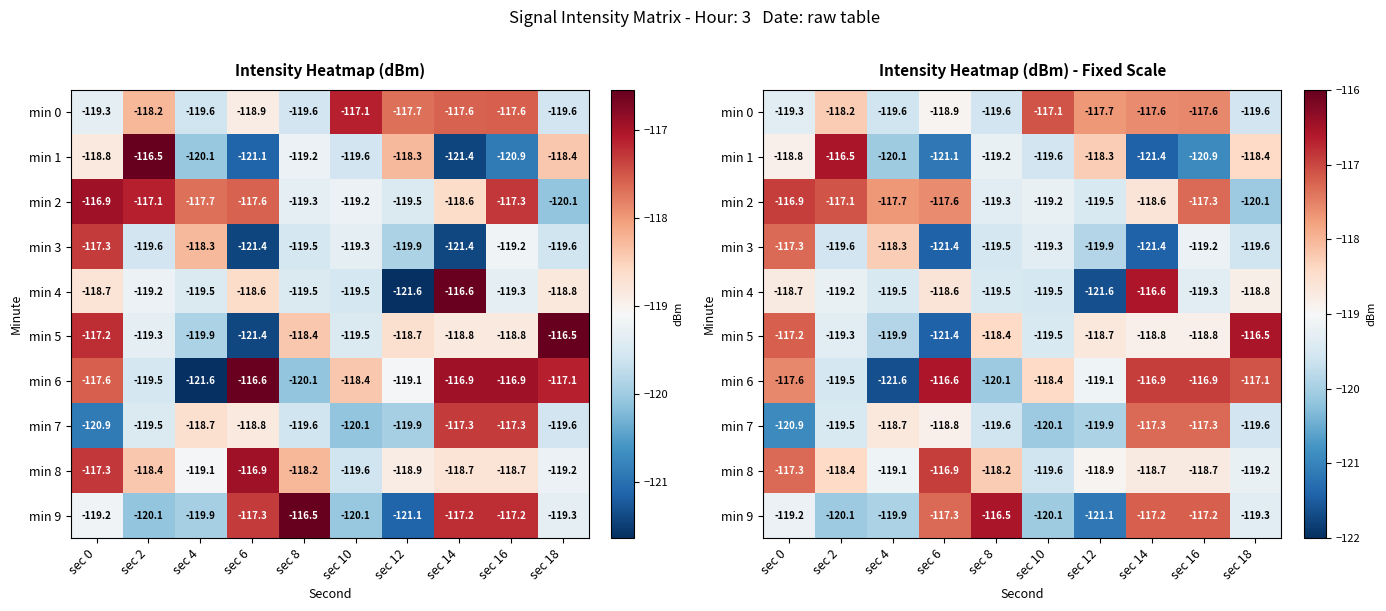

What is the sum of all min 0 values?

-1185.2